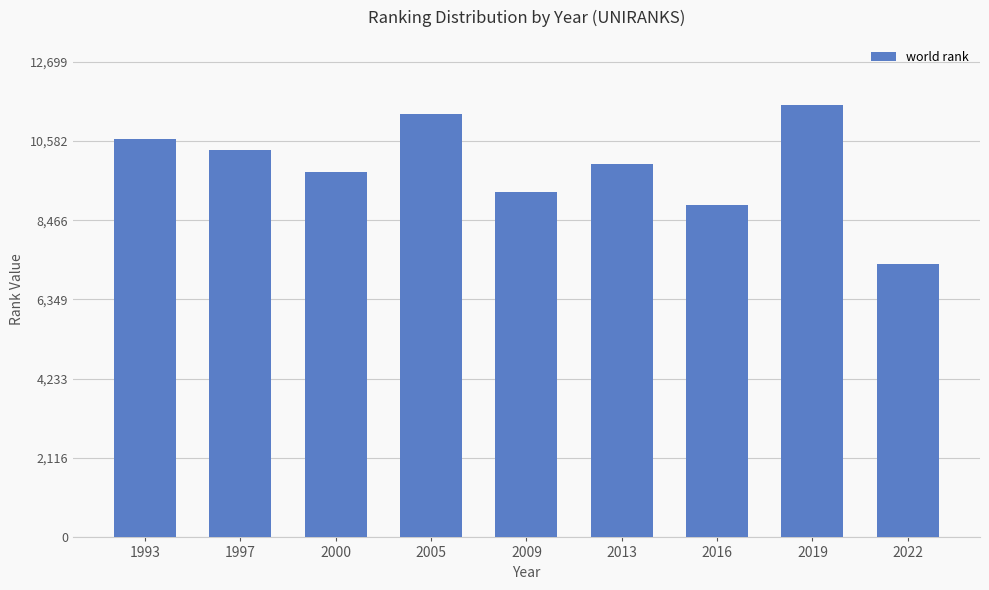

Which has a higher value, 1993 or 2022?

1993